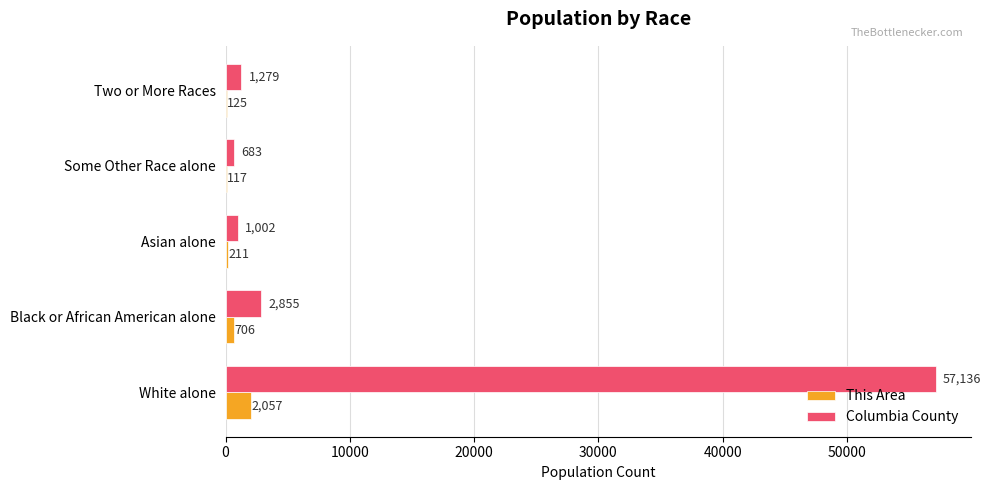

At which category is the sum across all series the highest?

White alone